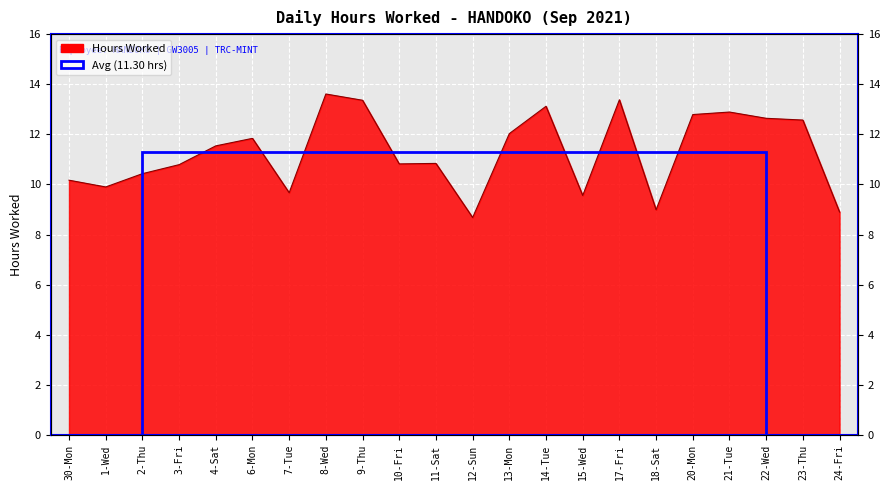

True or false: the data shows 17.9 at 6-Mon.

False